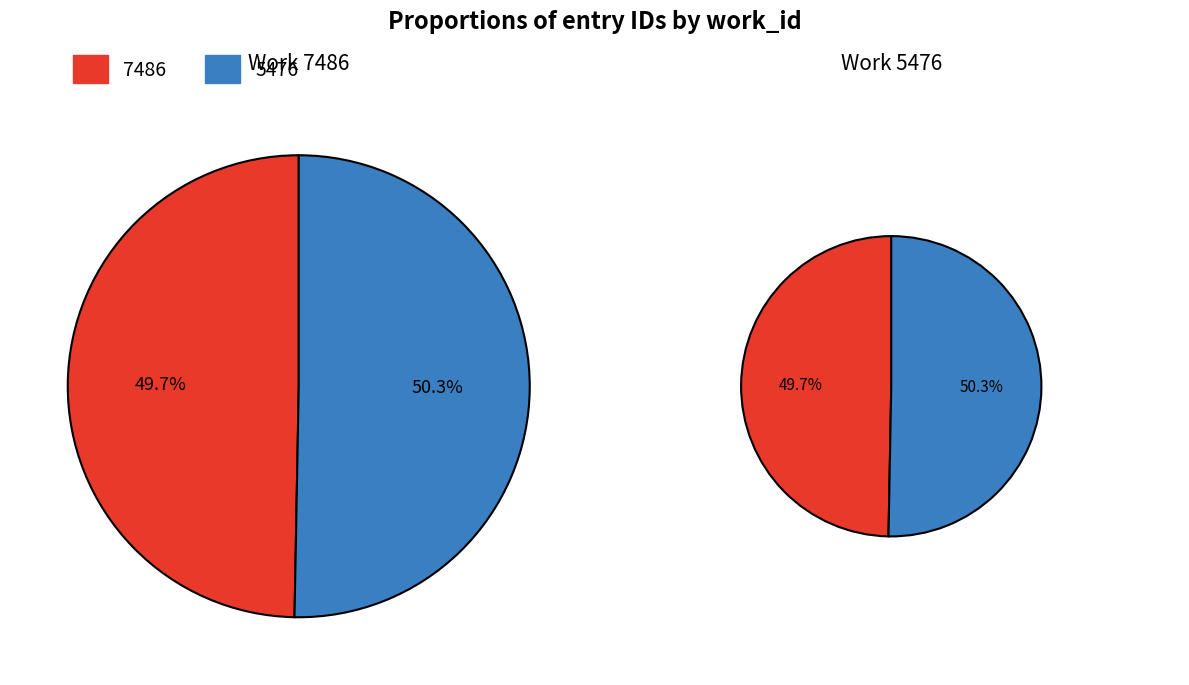

To the nearest percent, what is the difference between the largest and smallest slice percentages?

1%